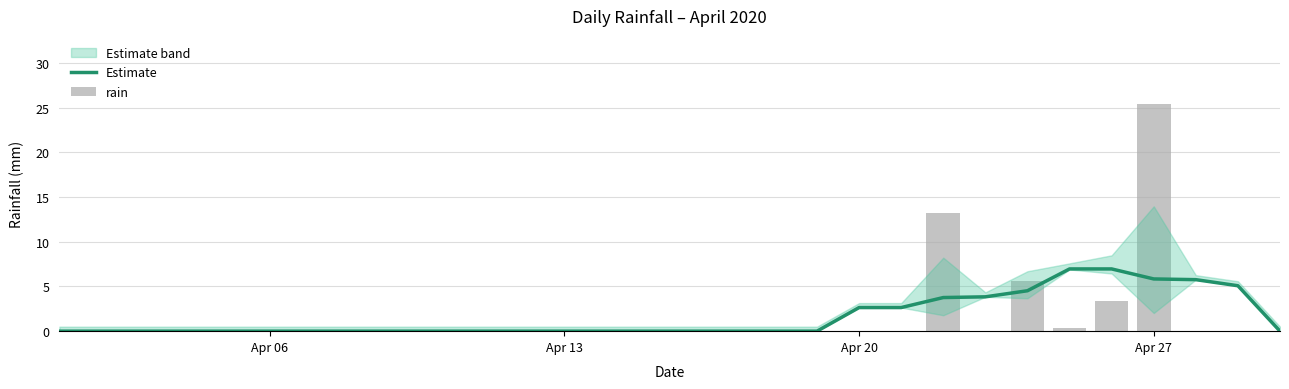

Are the bars grouped side by side (vs. stacked)?

Yes